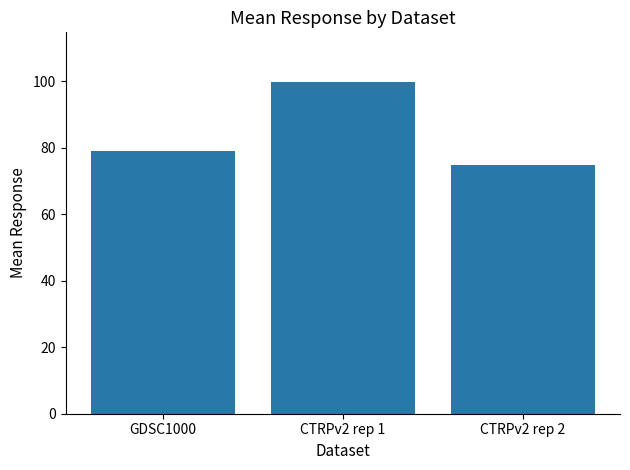

True or false: the data shows 99.7 at CTRPv2 rep 1.

True